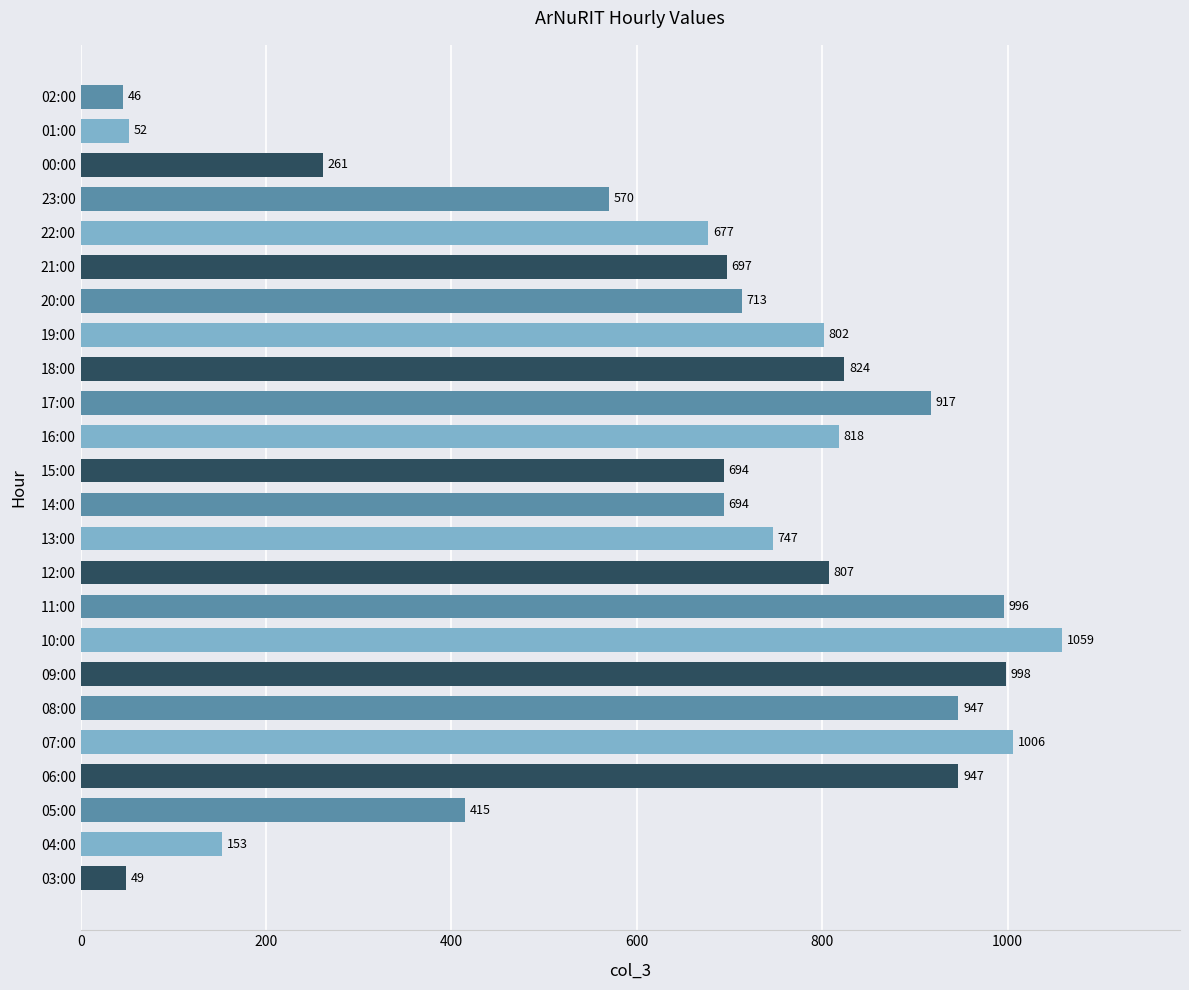

Where is the data nearest to the value 552?

23:00